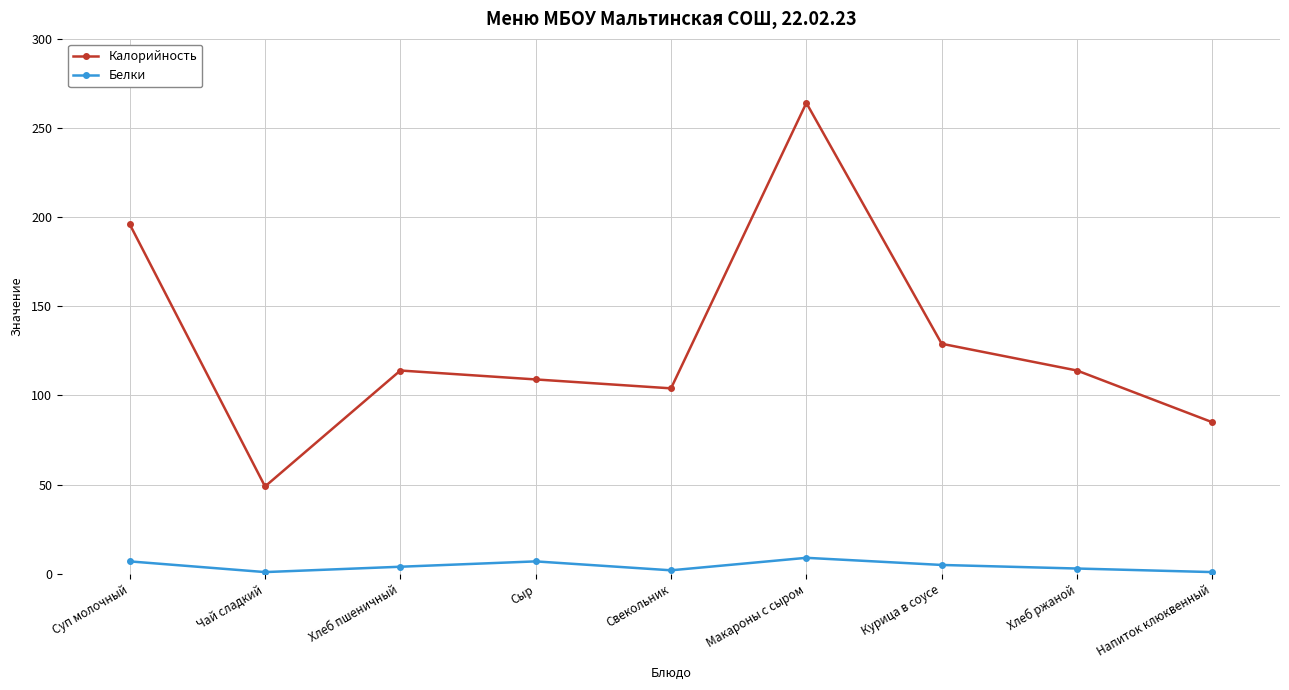

True or false: Калорийность and Белки intersect in this chart.

False